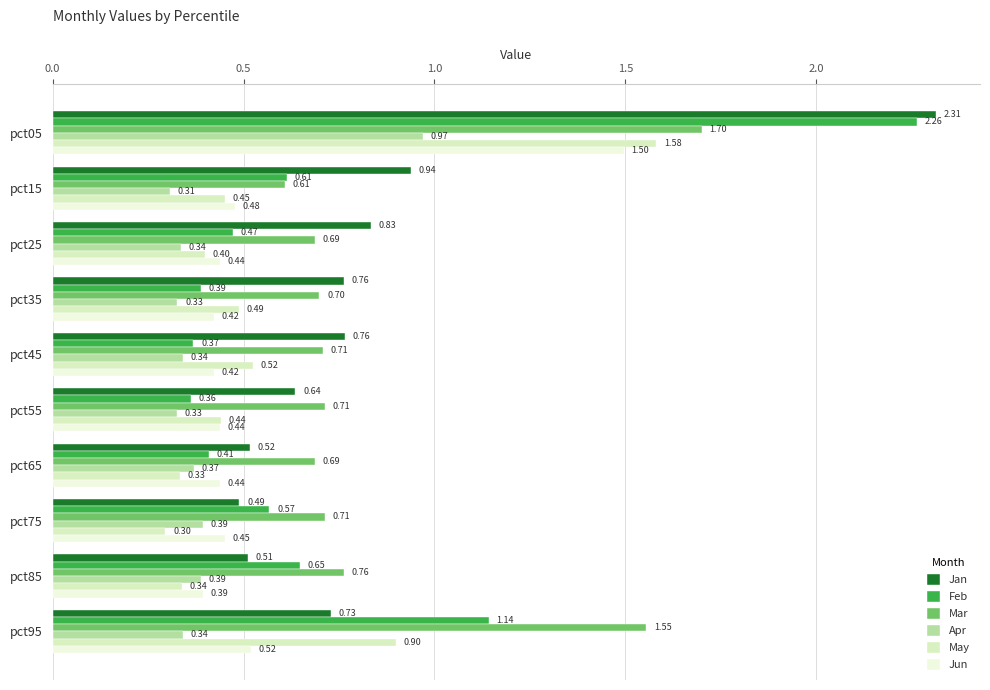

Which series has the widest spread of values?

Feb